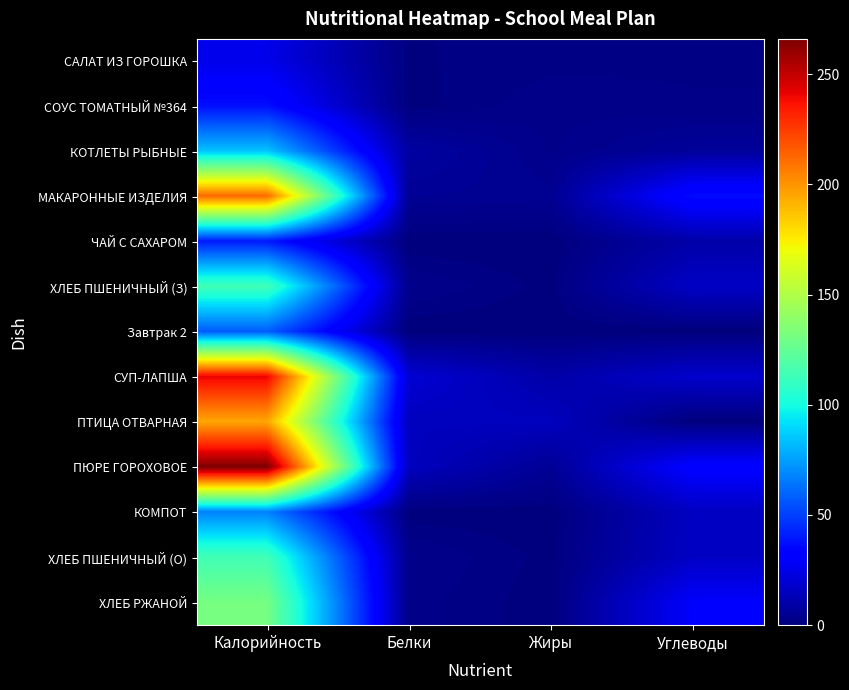

Which series has the widest spread of values?

ПЮРЕ ГОРОХОВОЕ